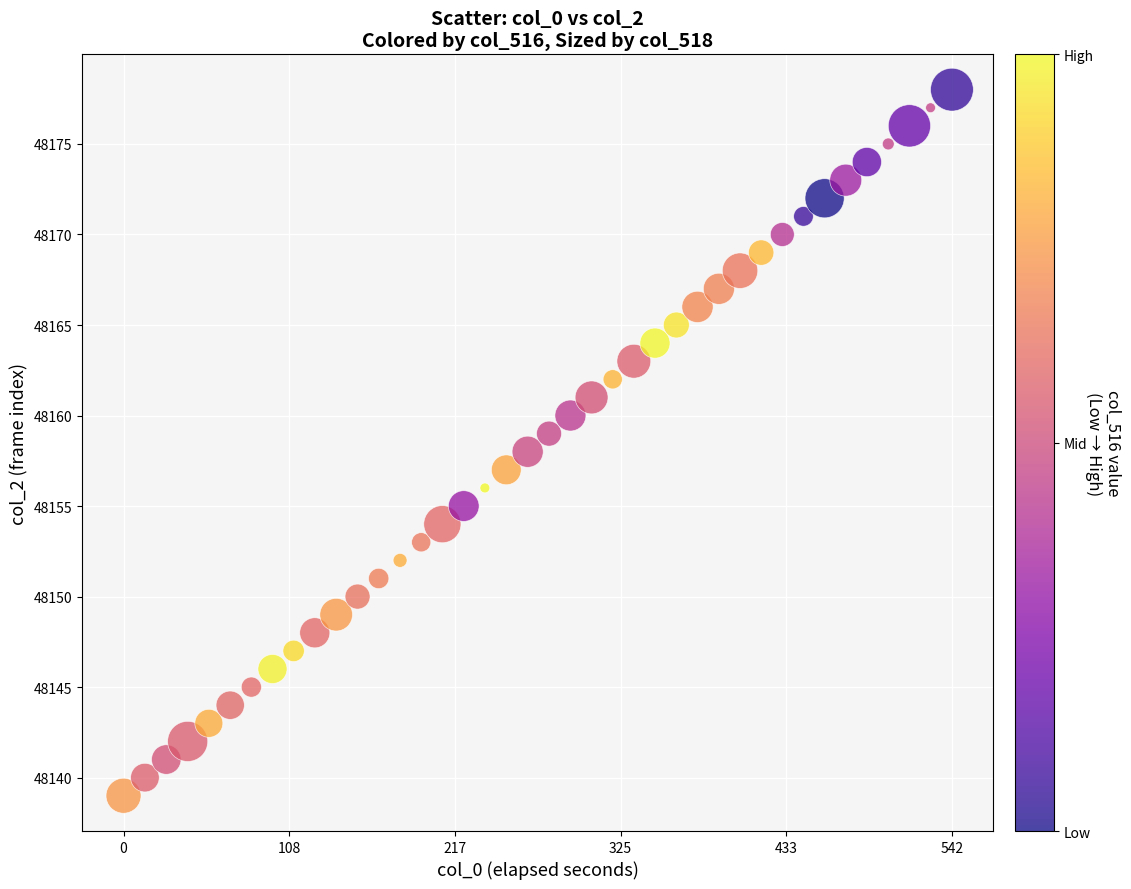

What is the range of Y values (max minus min)?

39